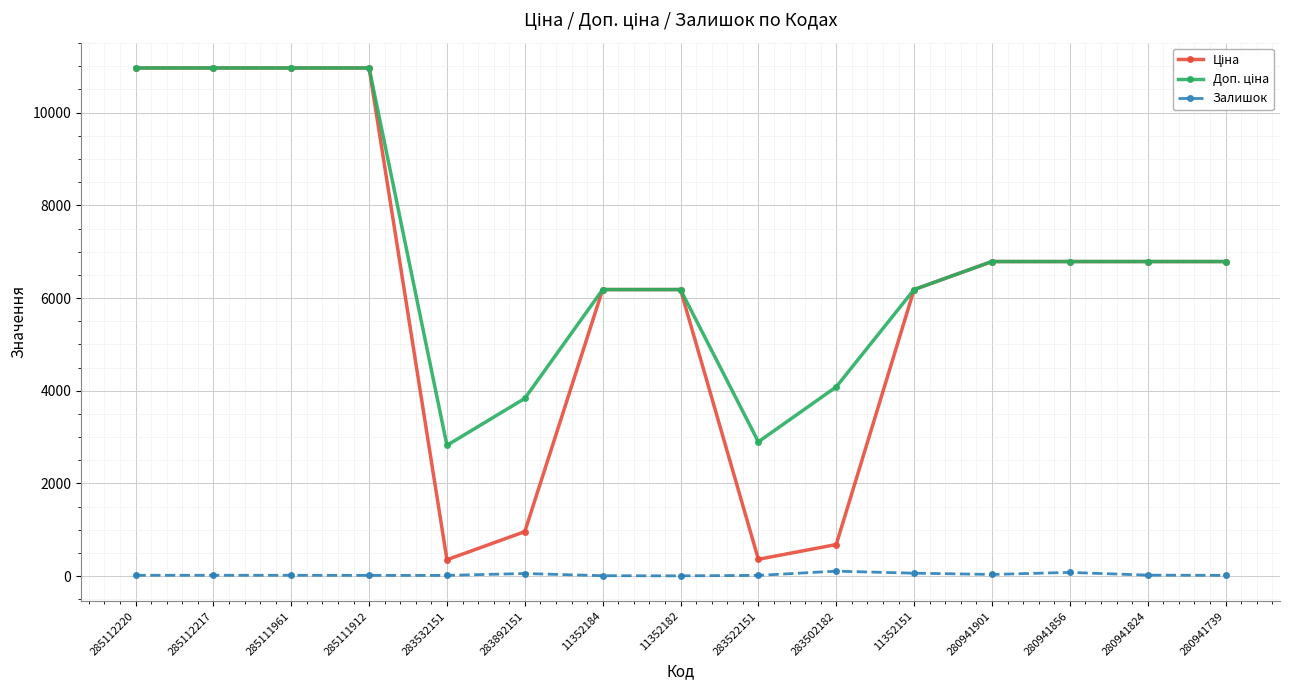

What is the greatest value displayed?

10964.4